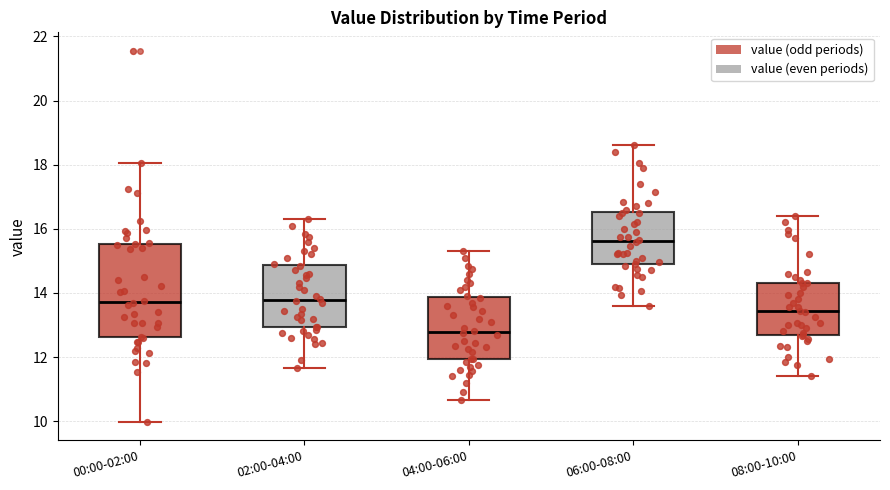

Reading left to right, read every box against the y-axis: the position of its median line, the range the box covers, and the ends of its whiskers. The values are not printed on the chart, so give them approximately, as read against the axis.

00:00-02:00: median 13.8, box 12.6 to 15.6, whiskers 10.0 to 18.0
02:00-04:00: median 13.8, box 13.0 to 14.8, whiskers 11.6 to 16.4
04:00-06:00: median 12.8, box 12.0 to 13.8, whiskers 10.6 to 15.4
06:00-08:00: median 15.6, box 14.8 to 16.6, whiskers 13.6 to 18.6
08:00-10:00: median 13.4, box 12.6 to 14.4, whiskers 11.4 to 16.4